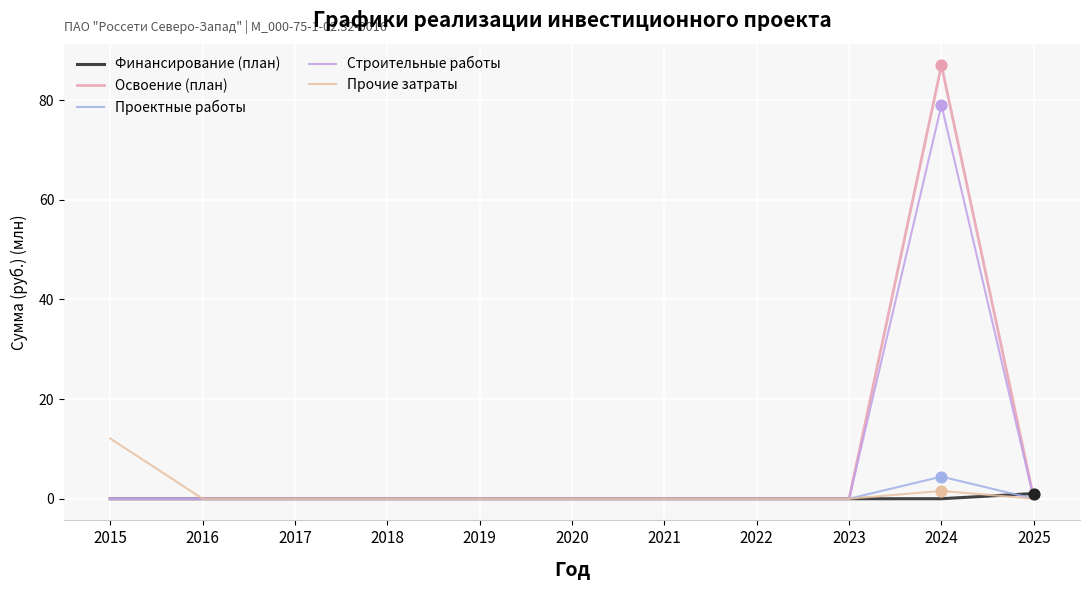

At how many categories does at least one series exceed 17?

1